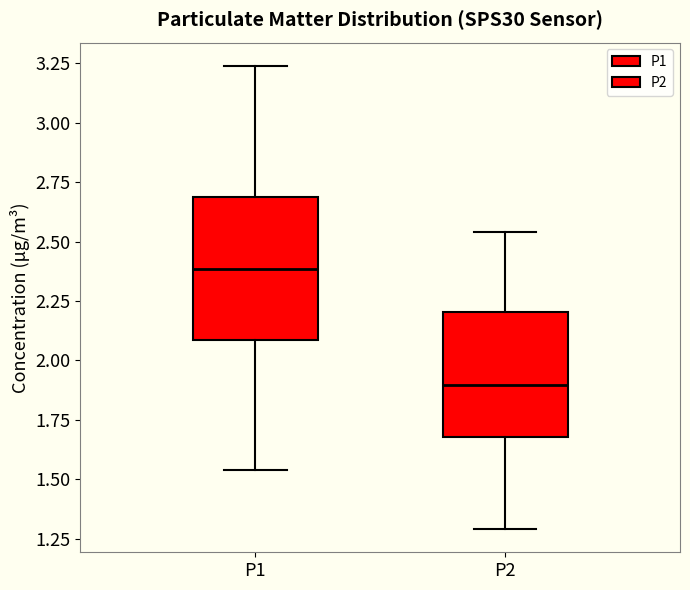

Reading left to right, read every box against the y-axis: the position of its median line, the range the box covers, and the ends of its whiskers. The values are not printed on the chart, so give them approximately, as read against the axis.

P1: median 2.40, box 2.10 to 2.70, whiskers 1.55 to 3.25
P2: median 1.90, box 1.70 to 2.20, whiskers 1.30 to 2.55